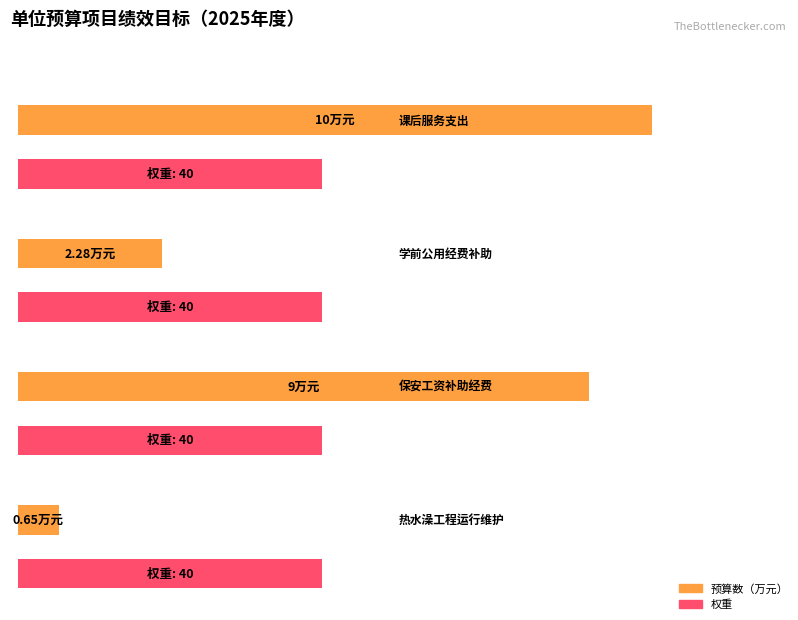

What is the greatest value displayed?

40.0